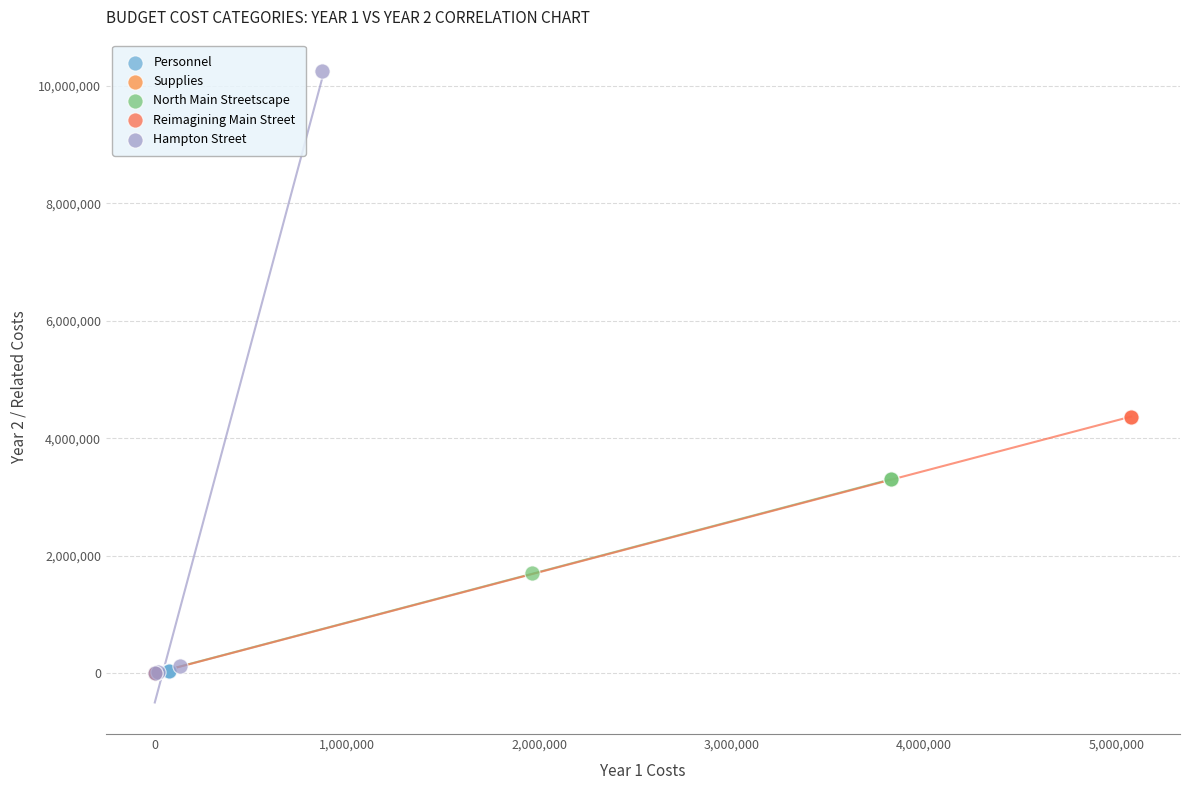

Which series has the largest Y range (max minus min)?

Hampton Street